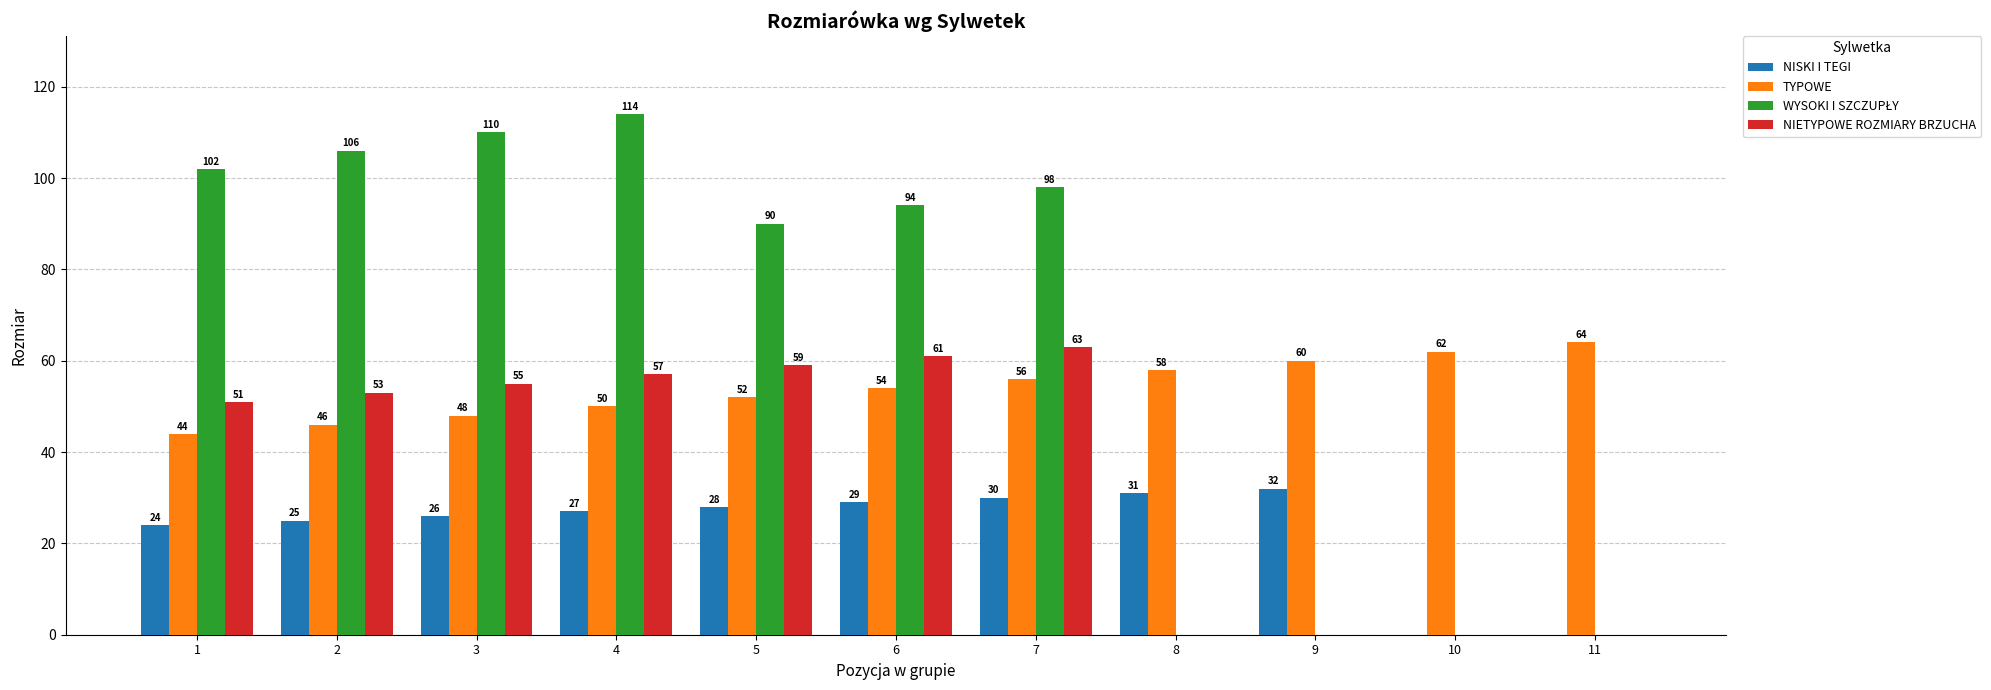

What is the sum of the NIETYPOWE ROZMIARY BRZUCHA values at 6 and 10?

61